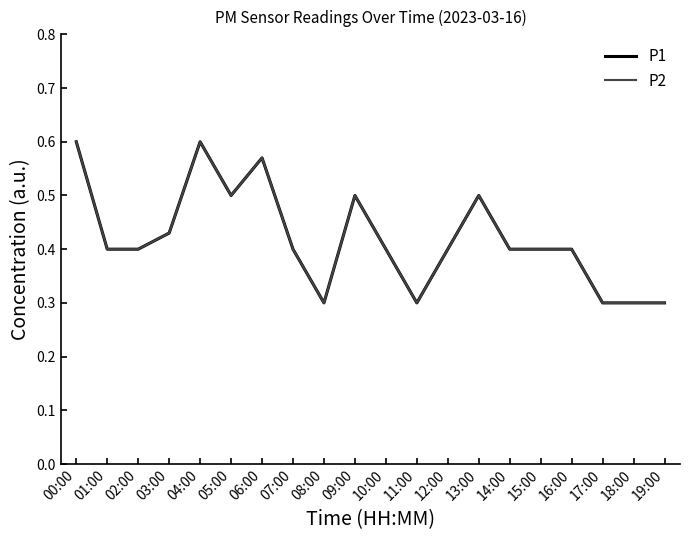

The value of P1 at 10:00 is 0.4. True or false?

True